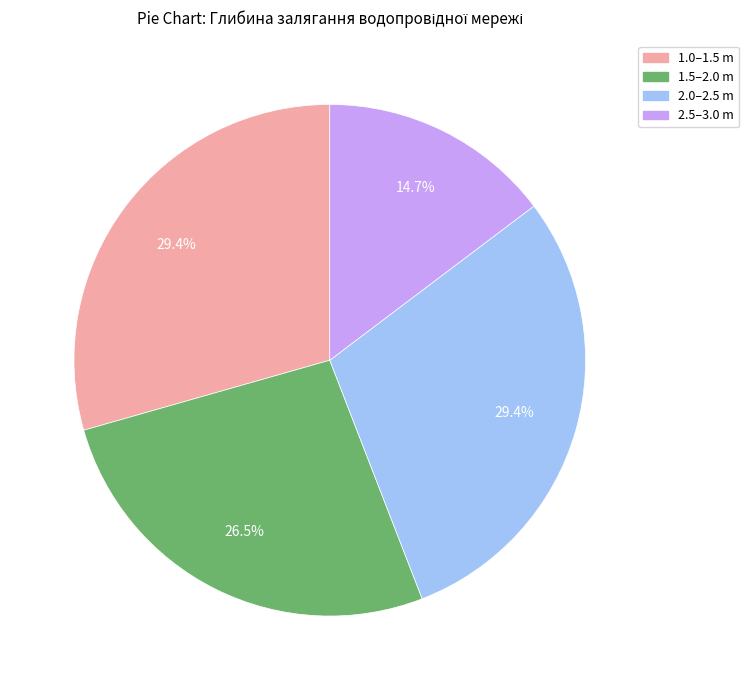

How many slices are in this pie chart?

4